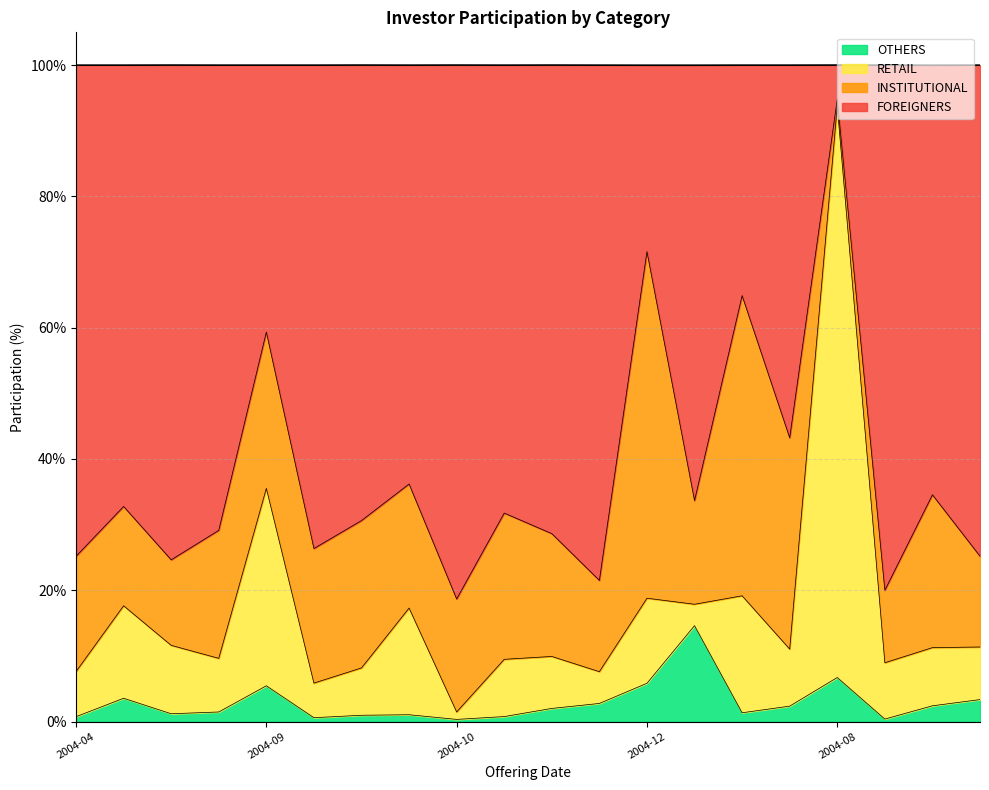

Between 2004-06-23 and 2004-11-18, which series saw the biggest shift?

OTHERS